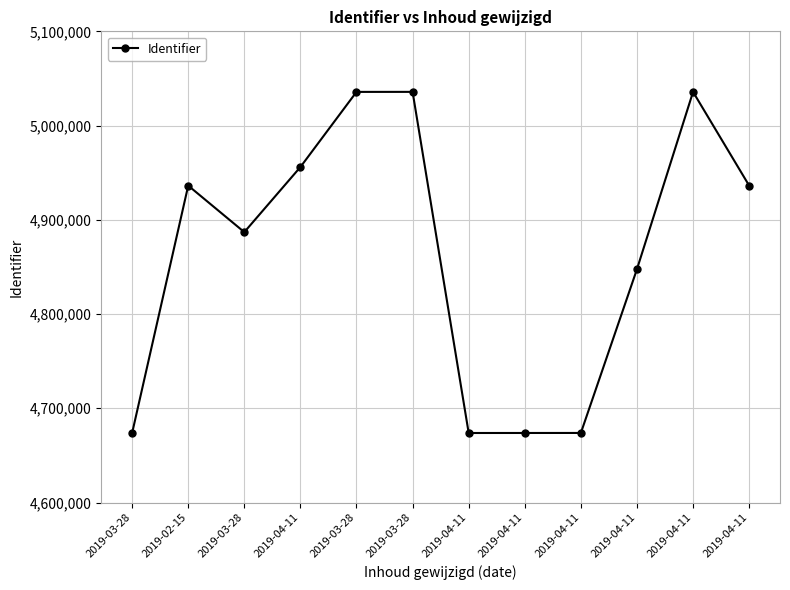

How many lines are shown in the chart?

1